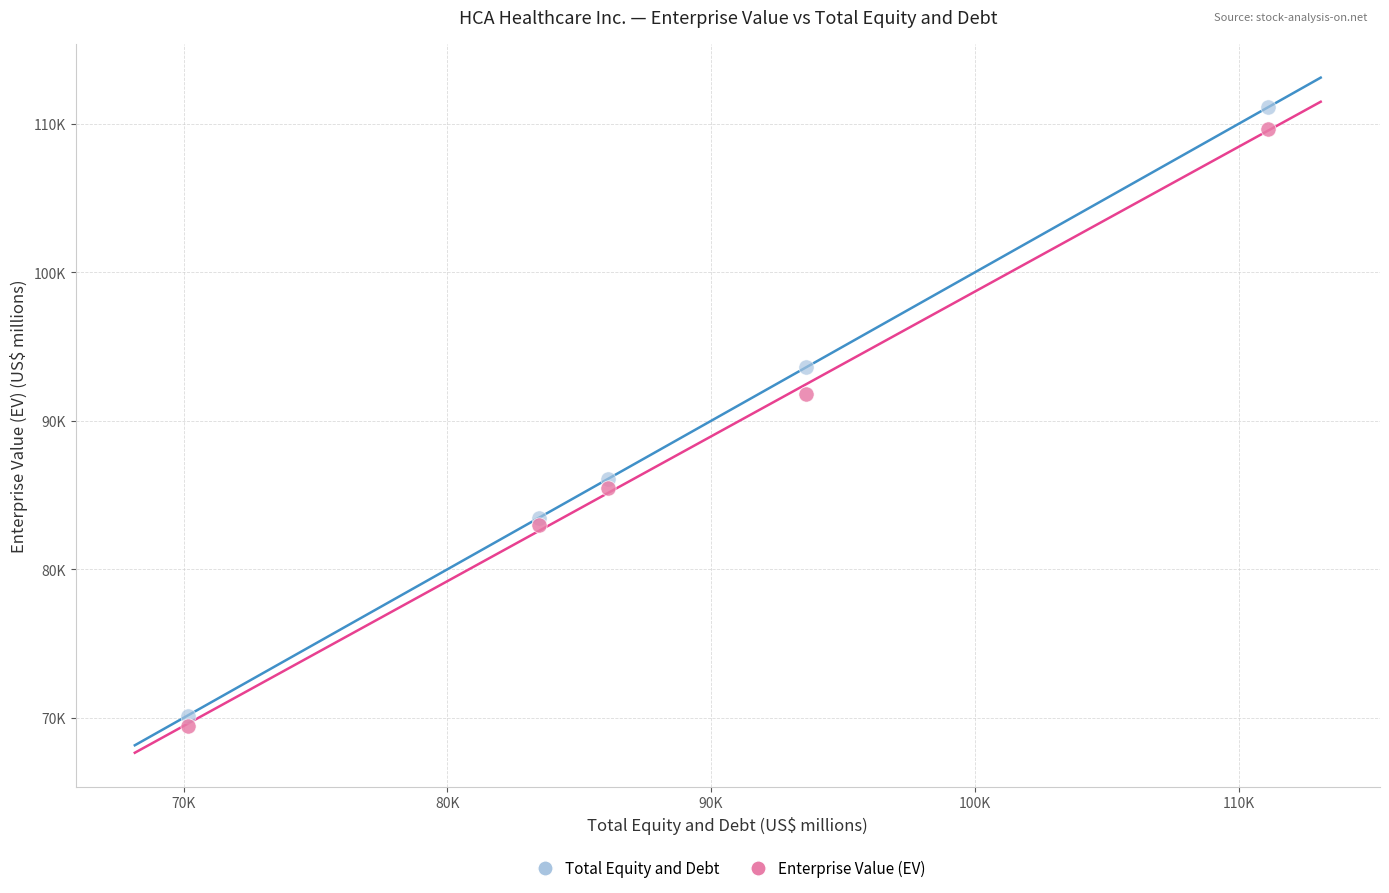

Which series contains the lowest Y value?

Enterprise Value (EV)